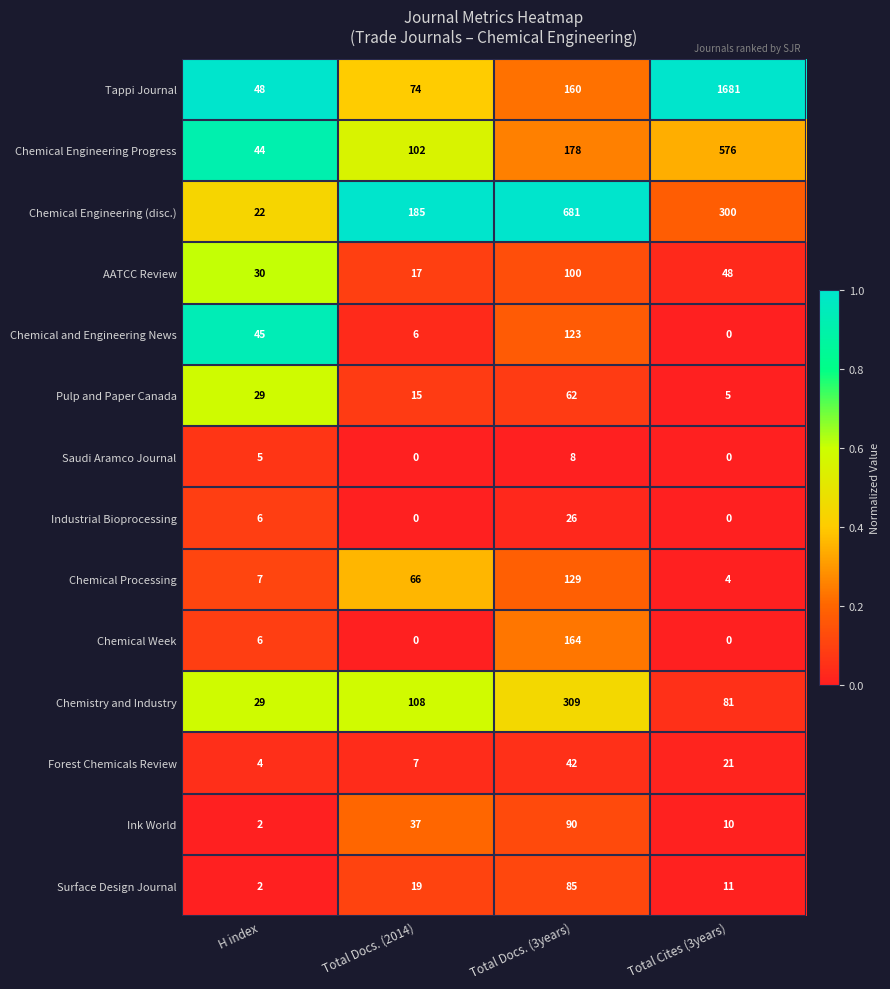

Count the number of data series in this chart.

14